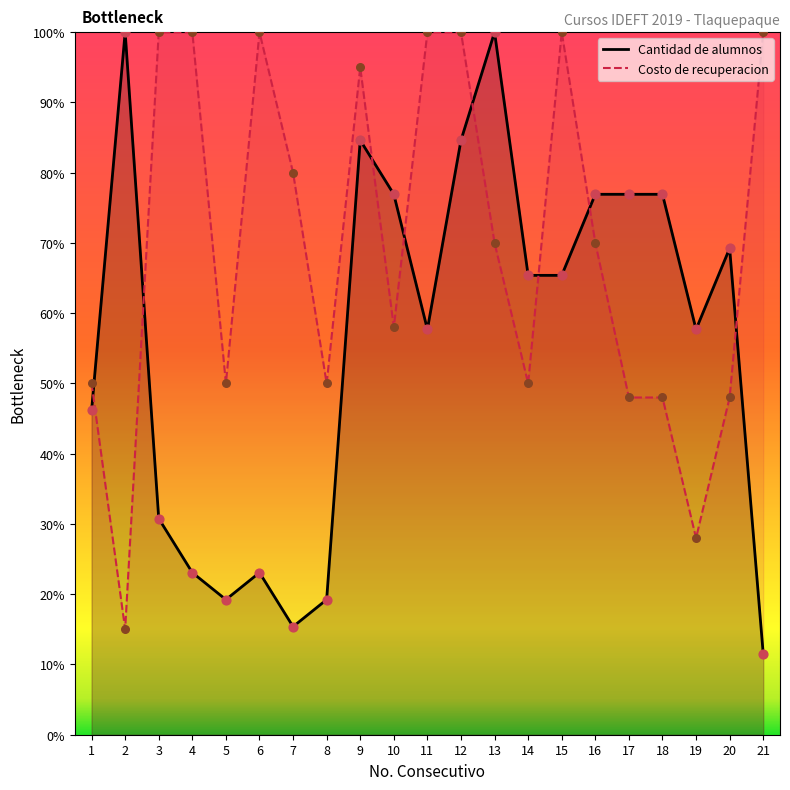

At which category is the sum across all series the highest?

12